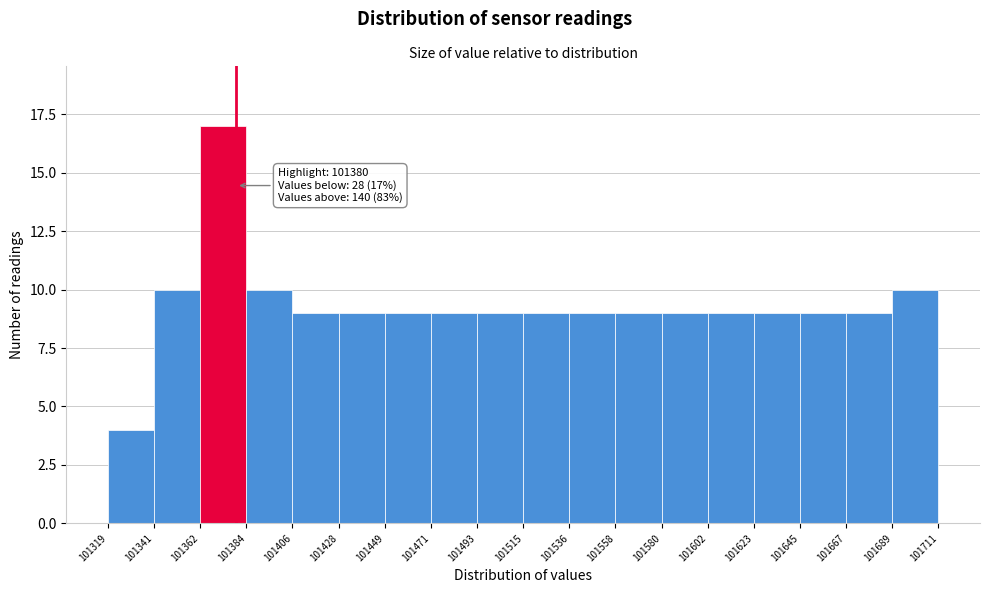

Which range on the x-axis has the tallest bar?

101362 to 101384